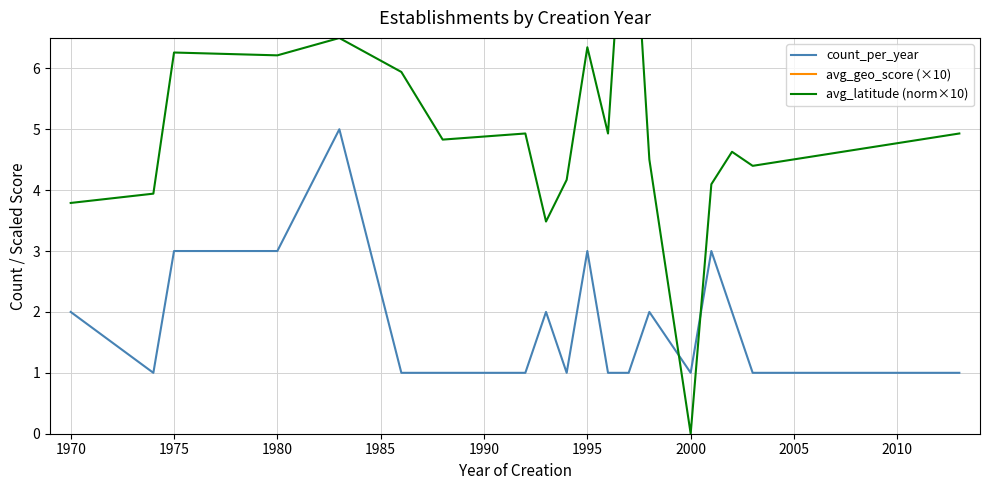

At which category does avg_geo_score (×10) reach its first local peak?

1975